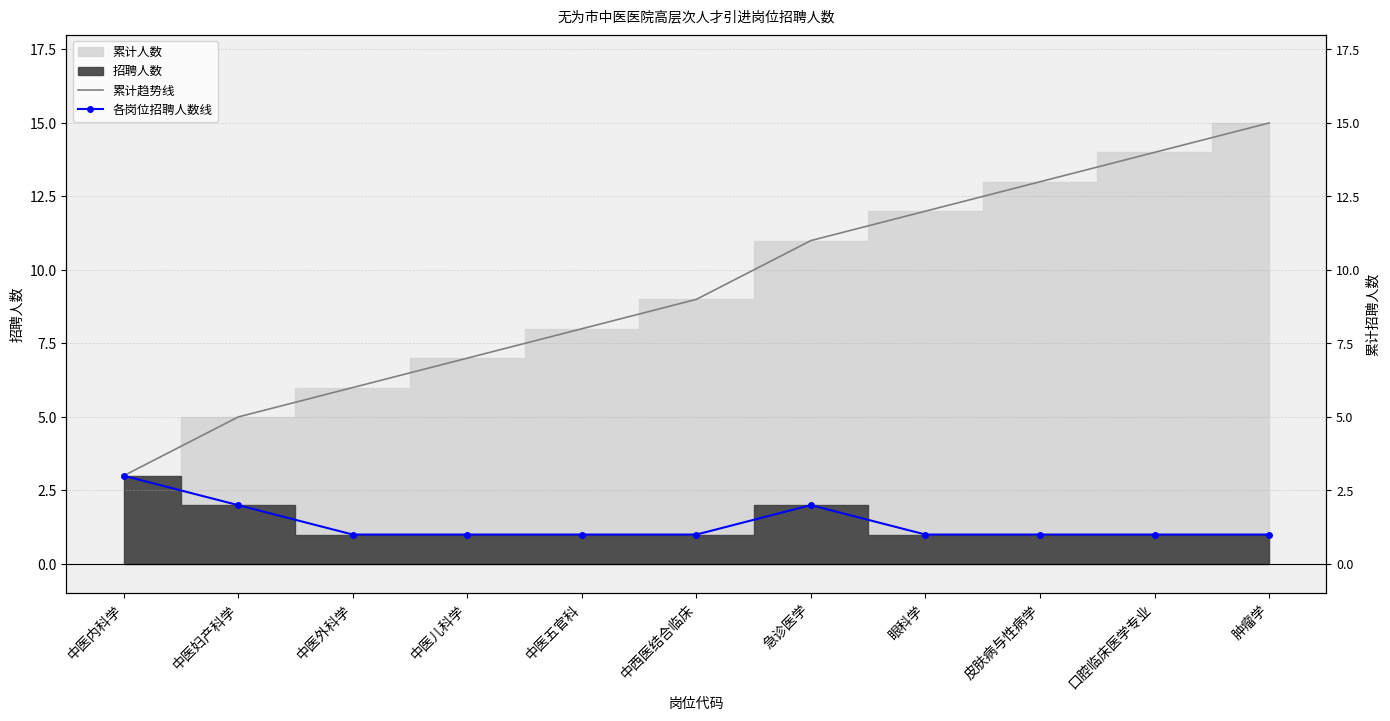

At which category does 各岗位招聘人数线 reach its first local peak?

急诊医学